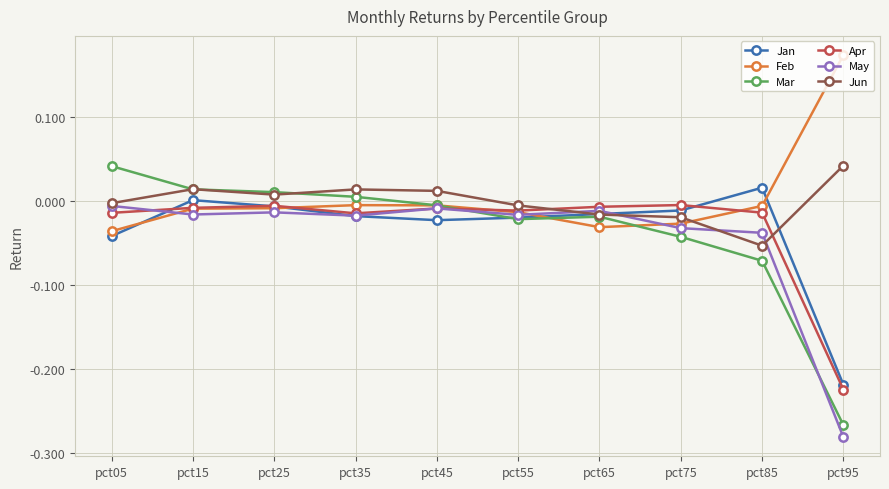

How many lines are shown in the chart?

6